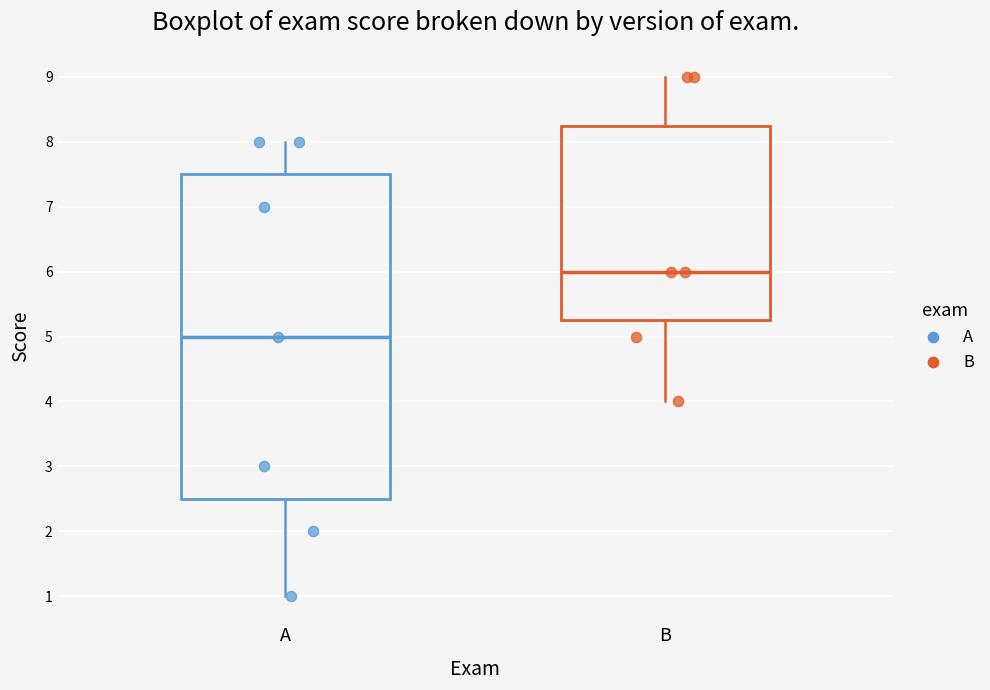

Which box is the tallest, from its lower edge to its upper edge?

A